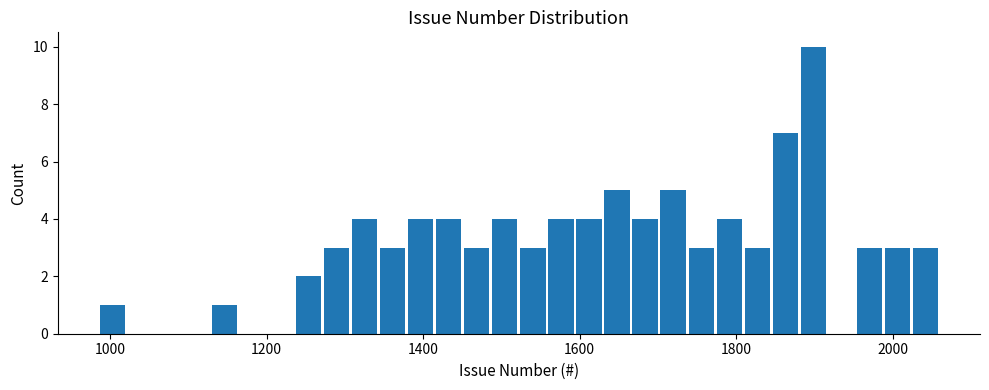

Read against the x-axis, roughly where is the centre of the tallest bar?

1900